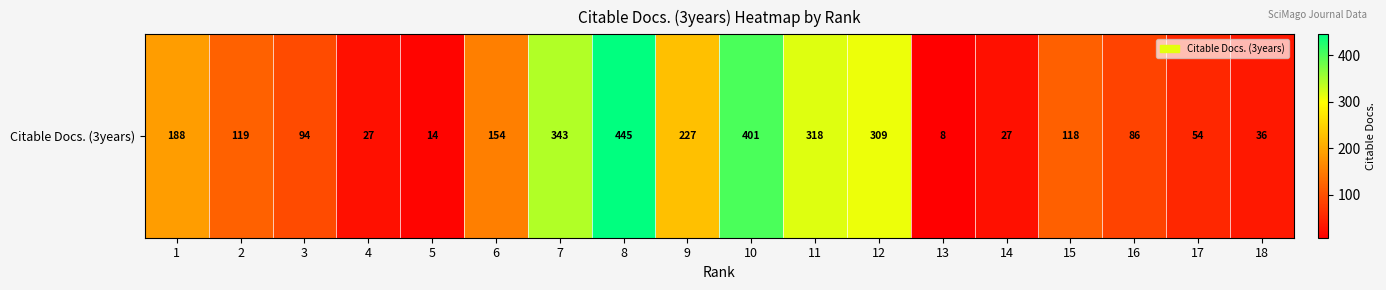

What is the maximum value shown in the chart?

445